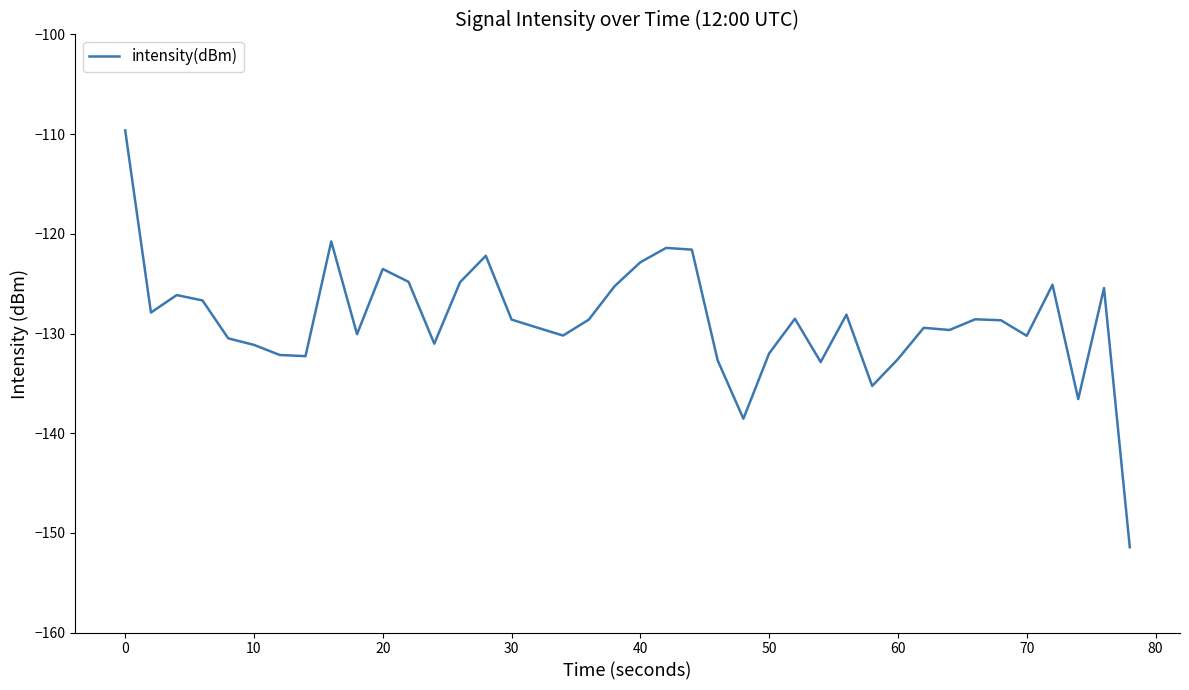

What is the difference between the maximum and minimum values?

41.8